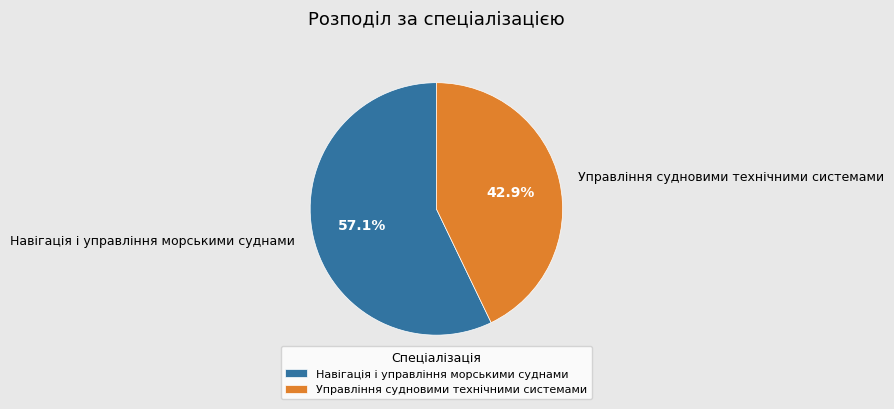

Which category has the biggest portion of the pie?

Навігація і управління морськими суднами